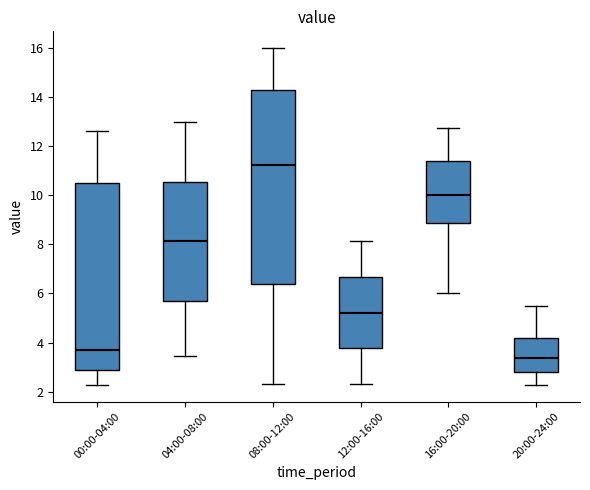

Where does the lower whisker of the box for 12:00-16:00 end on the y-axis? The values are not printed on the chart, so give them approximately, as read against the axis.

2.4